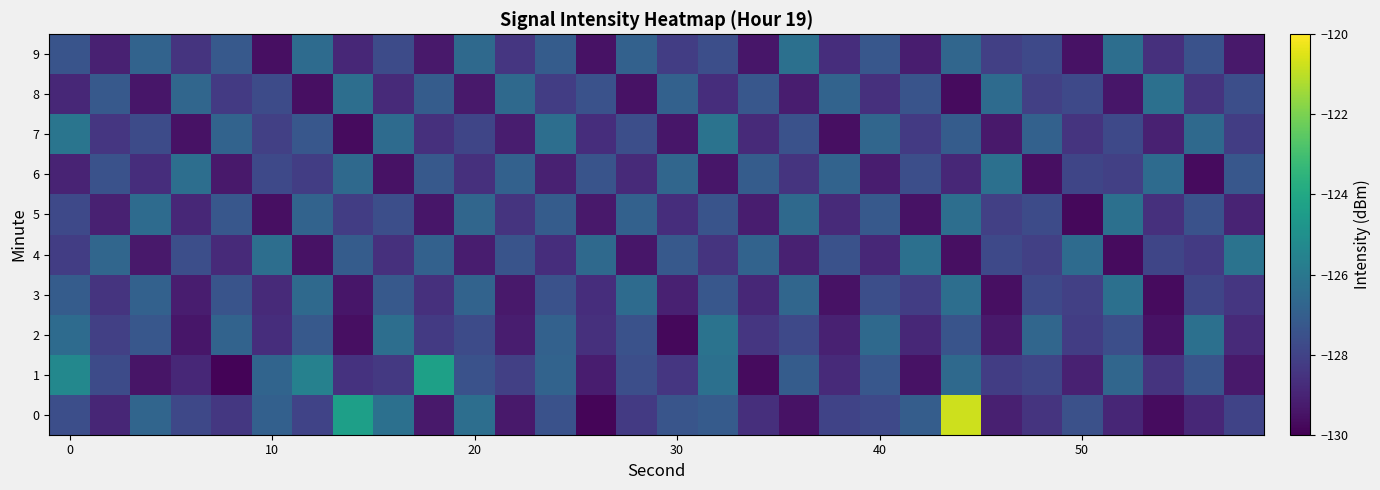

How many categories are shown in the chart?

30